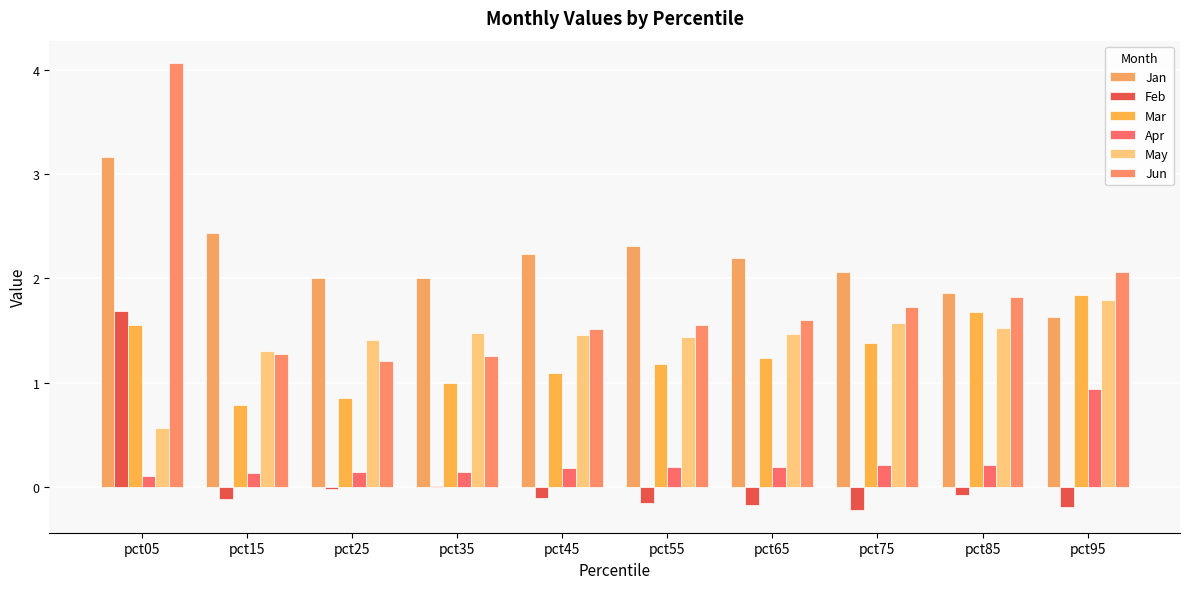

Does the chart contain stacked bars?

No